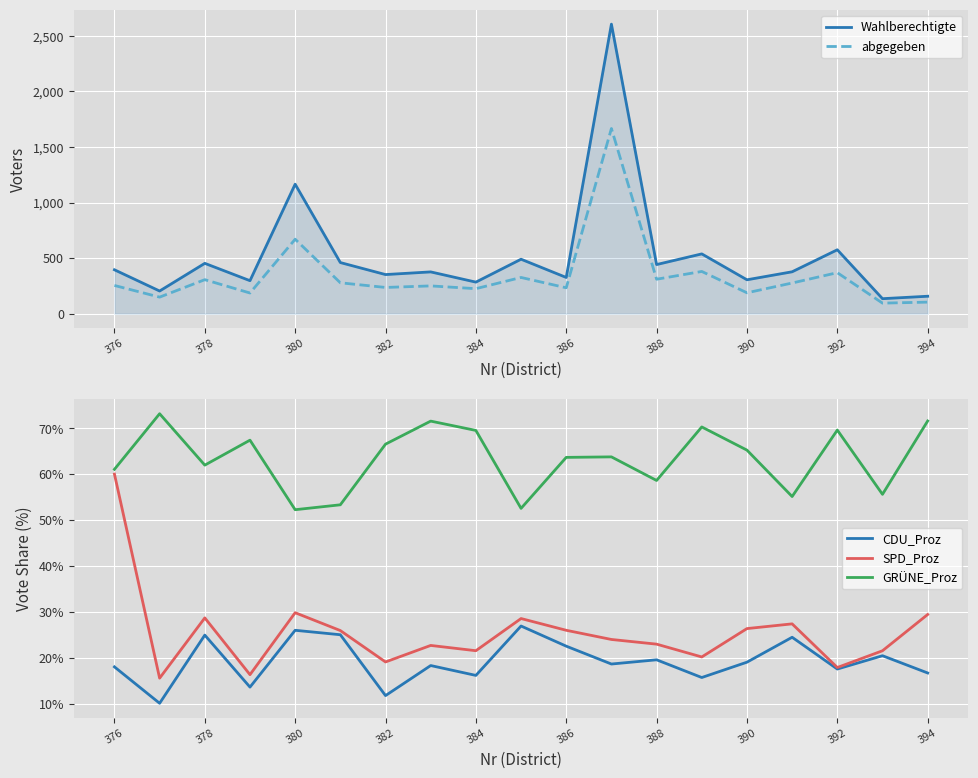

The value of CDU_Proz at 382 is 15.5. True or false?

False